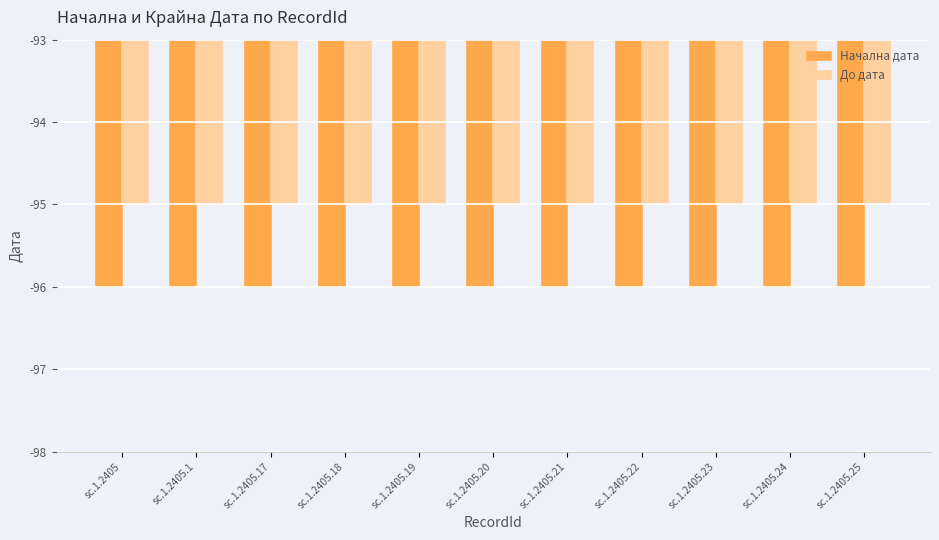

Are the bars grouped side by side (vs. stacked)?

Yes